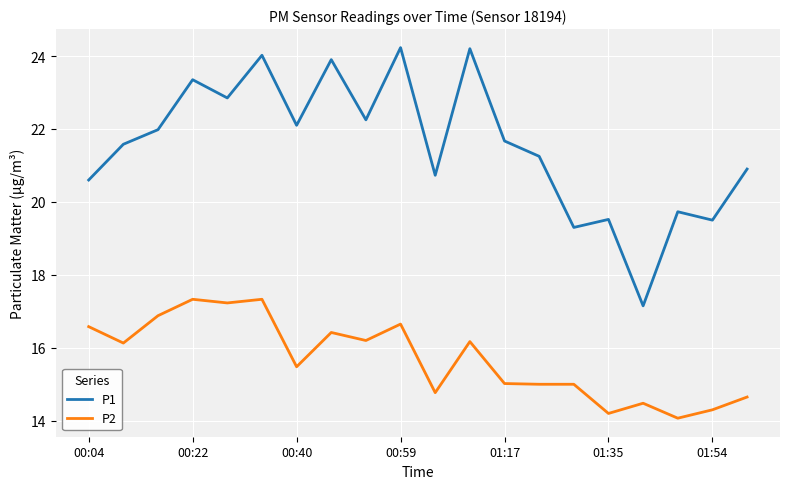

List the series in order of their peak value, lowest first.

P2, P1